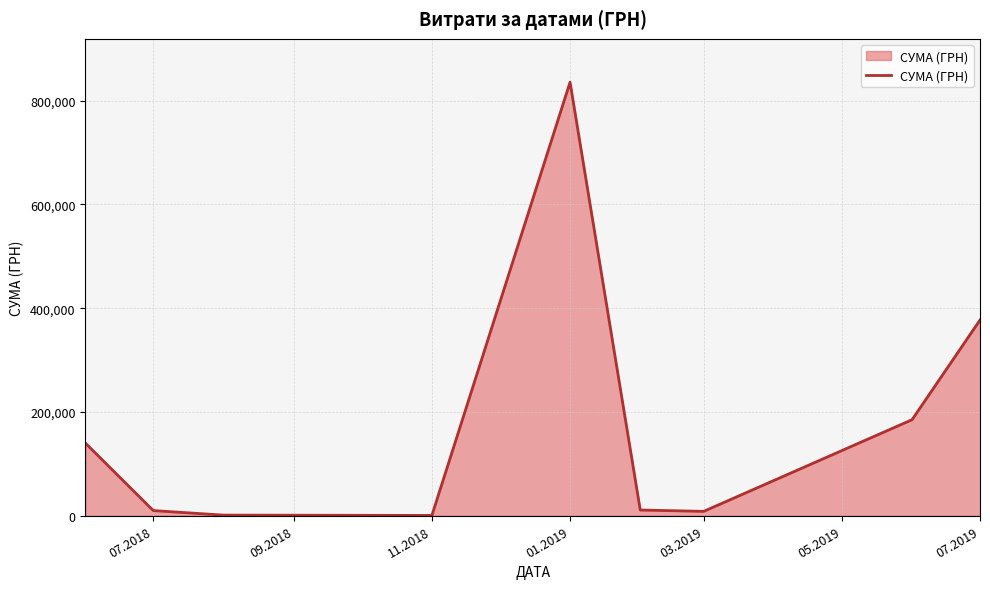

What is the smallest value displayed?

660.0